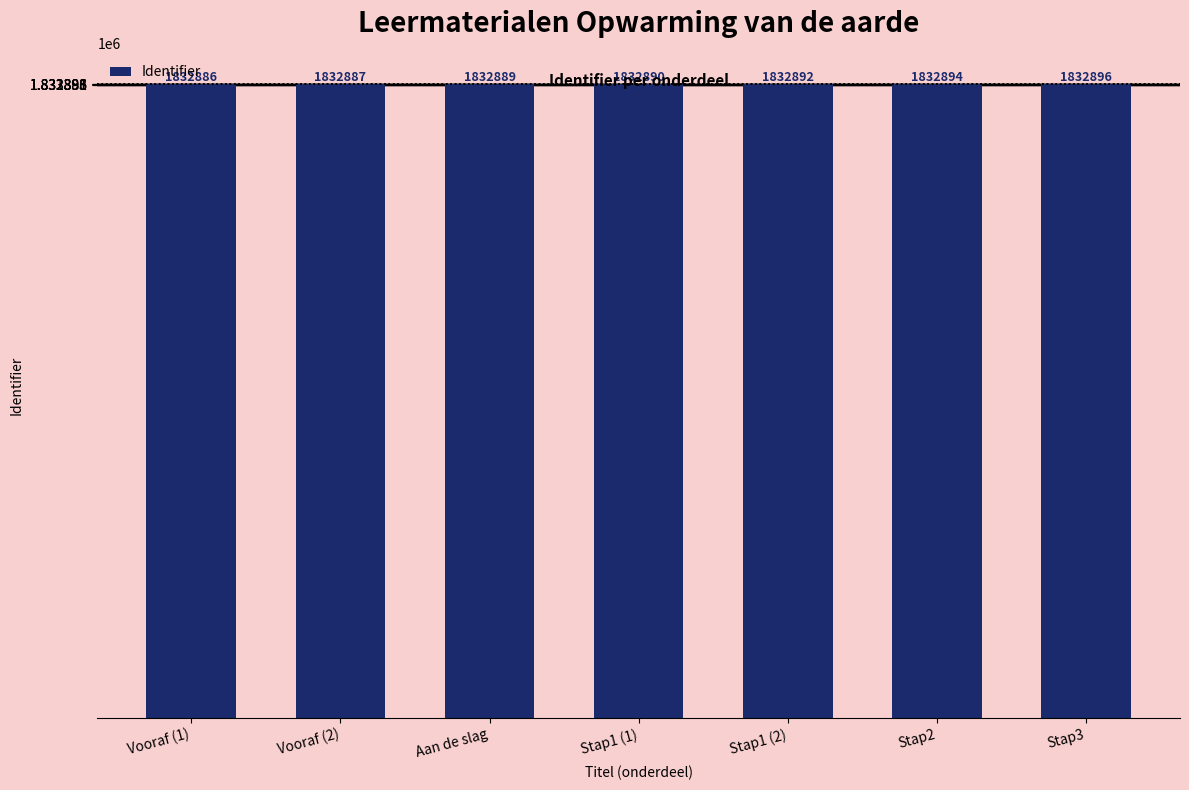

What is the value of the 1st bar from the left?

1832886